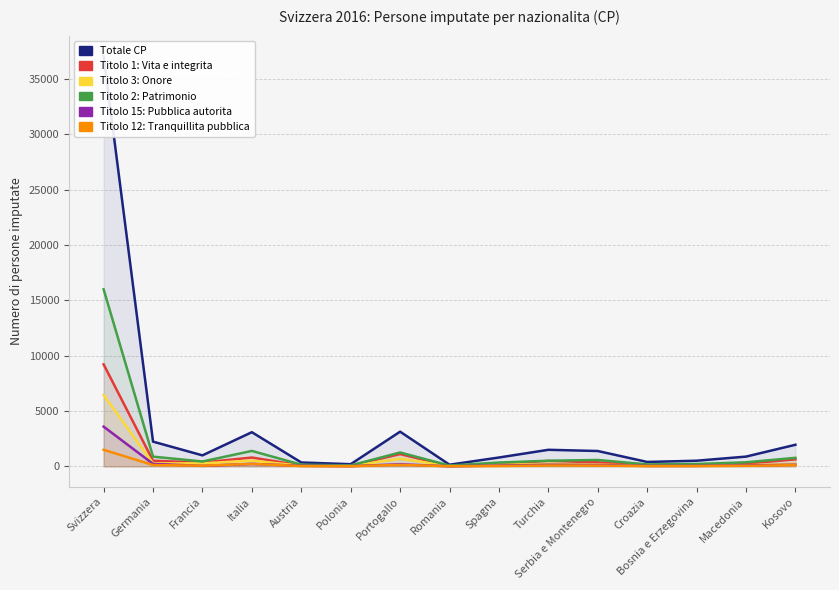

True or false: Totale CP and Titolo 15: Pubblica autorita intersect in this chart.

False